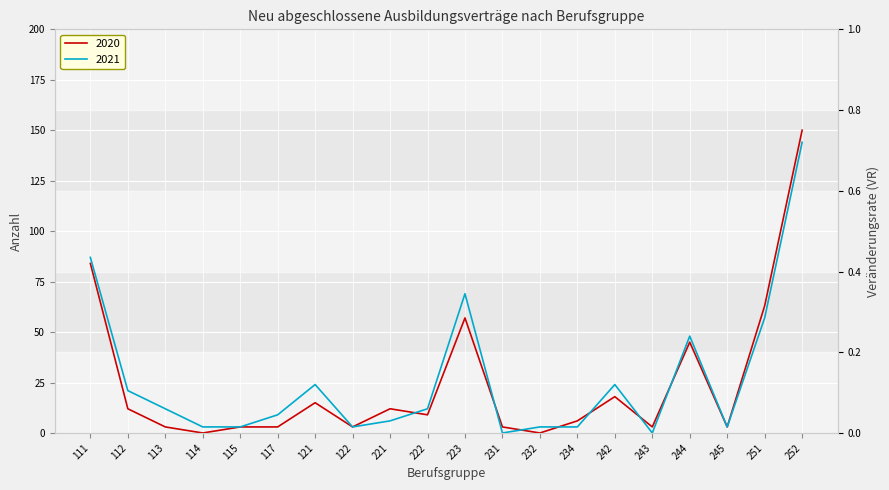

After their last crossing, which series has the higher values: 2021 or 2020?

2021